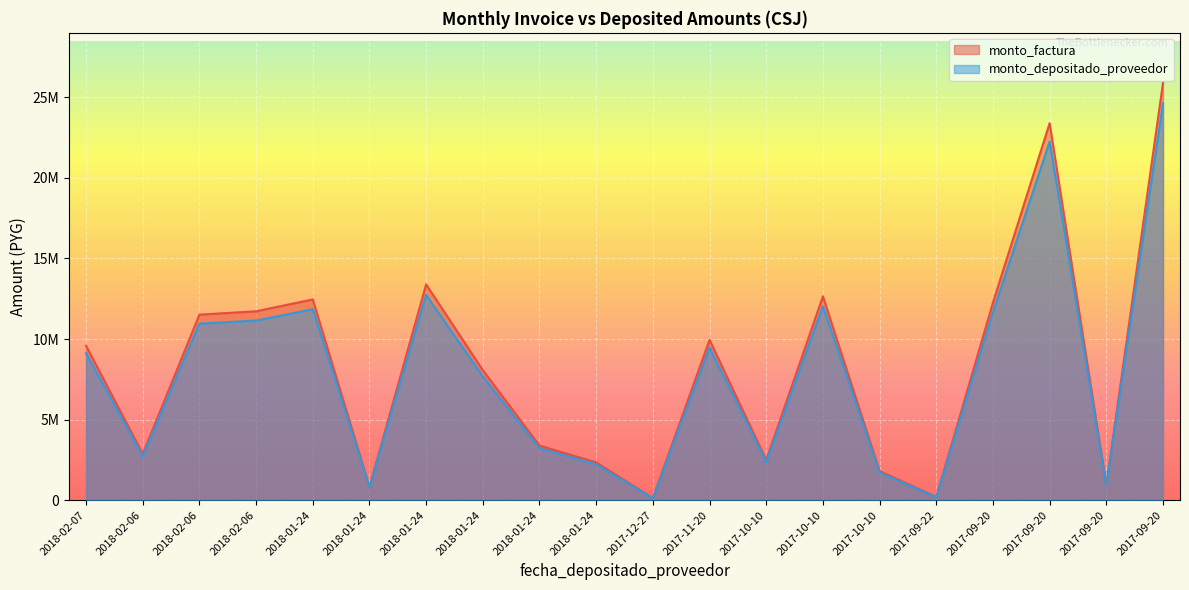

Which series has the largest total across all categories?

monto_factura